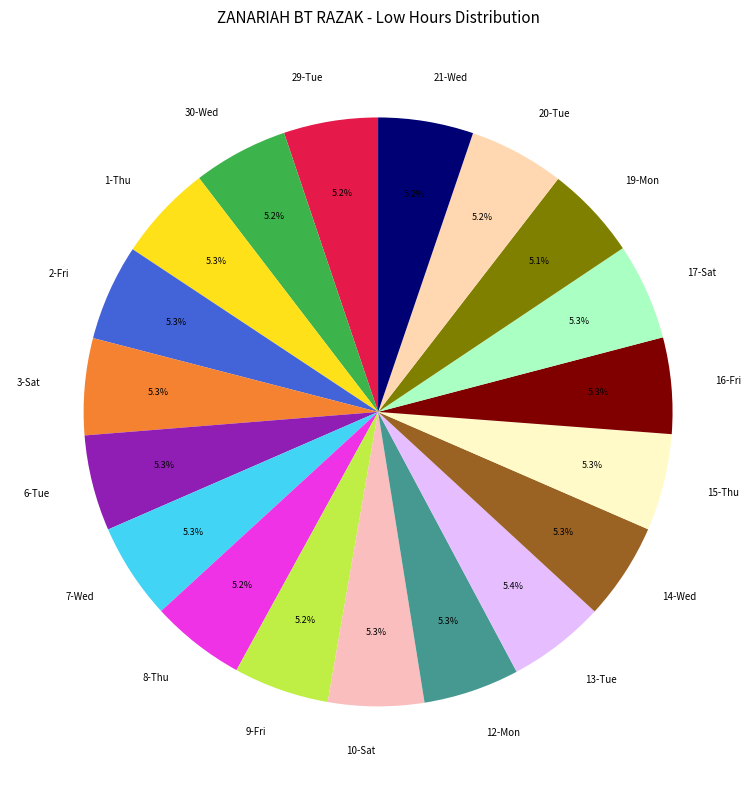

What is the total percentage of 2-Fri and 19-Mon?

10.4%